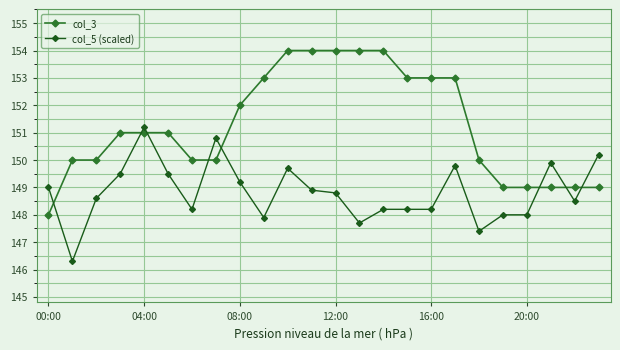

At how many categories does at least one series exceed 147?

24